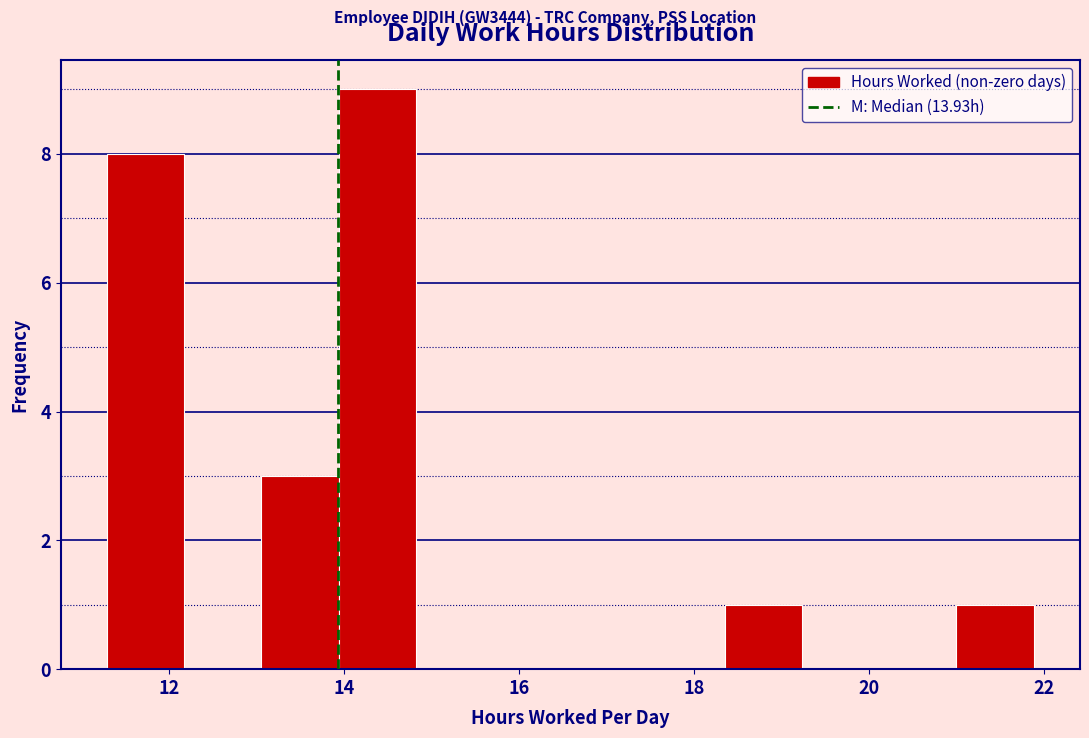

Reading left to right, transcribe this chart: for each bar, give the range it covers on the x-axis and its height. Neither the bar edges nor the heights are printed on the chart, so give them approximately, as read against the axes.

11.2 to 12.2: 8
12.2 to 13.0: 0
13.0 to 14.0: 3
14.0 to 14.8: 9
14.8 to 15.8: 0
15.8 to 16.6: 0
16.6 to 17.4: 0
17.4 to 18.4: 0
18.4 to 19.2: 1
19.2 to 20.2: 0
20.2 to 21.0: 0
21.0 to 21.8: 1